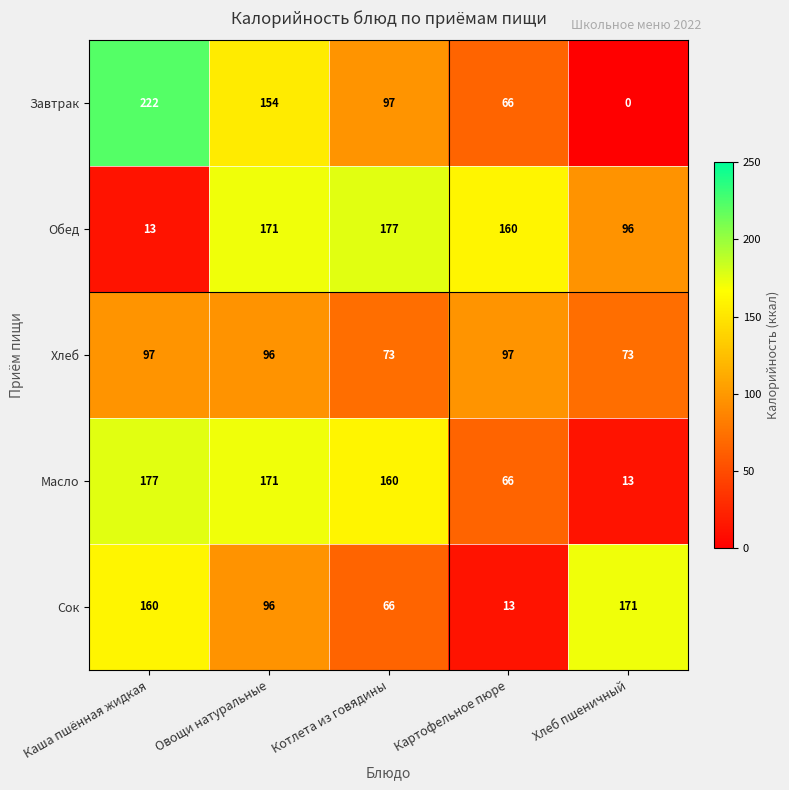

True or false: Хлеб has a value of 113 at Котлета из говядины.

False